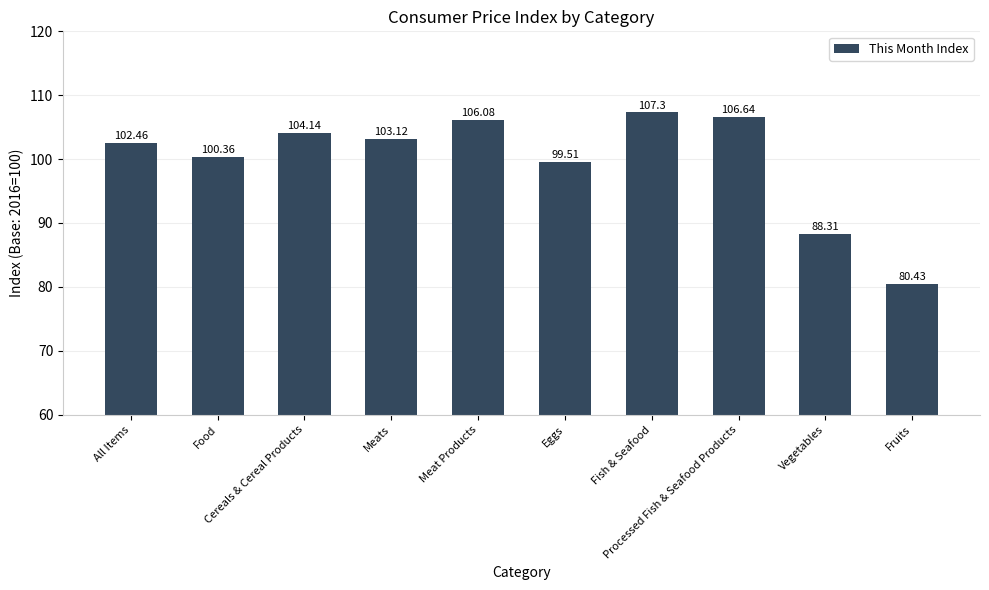

What is the value of the 6th bar from the left?

99.5